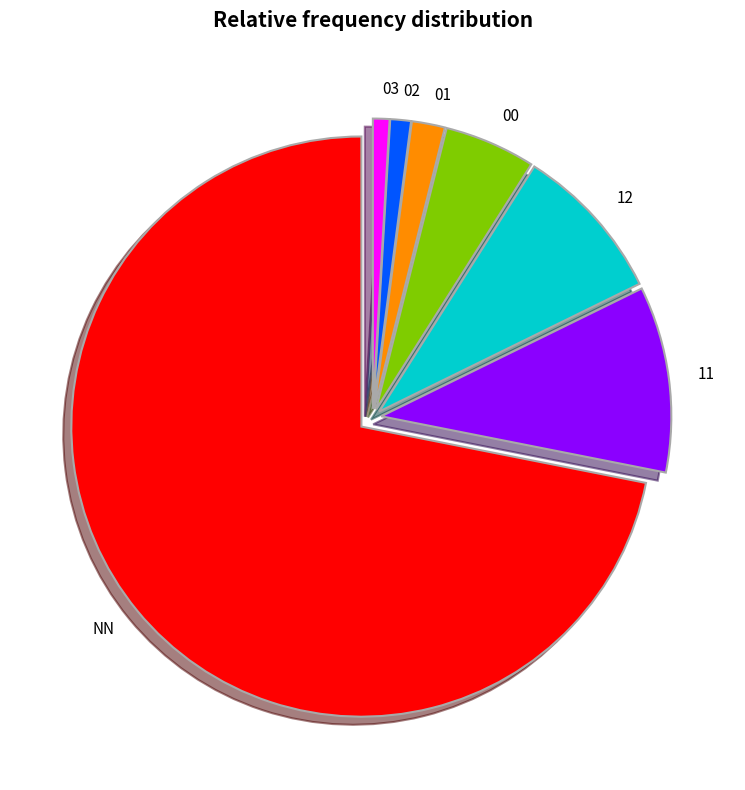

Which slice is the largest?

NN